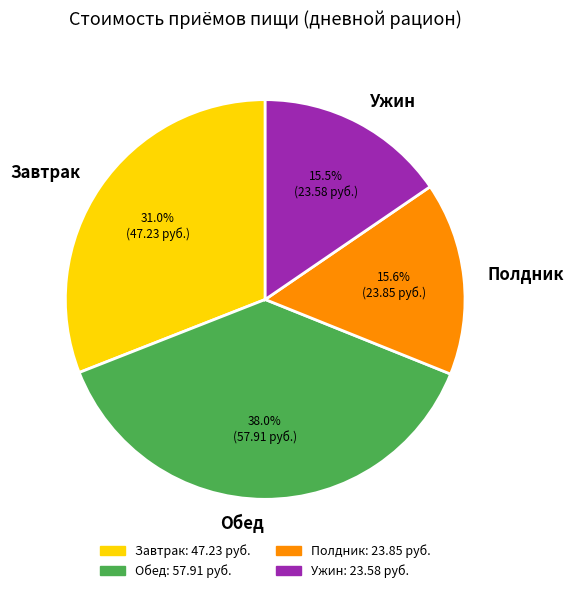

How many slices are in this pie chart?

4